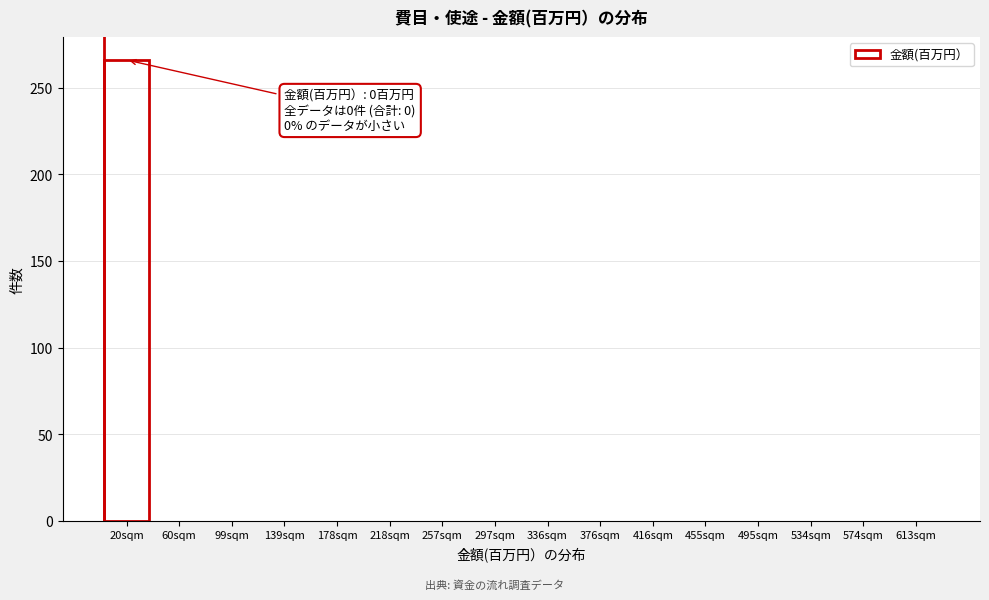

Reading left to right, transcribe all the data shown in this chart.

20sqm=266	60sqm=0	99sqm=0	139sqm=0	178sqm=0	218sqm=0	257sqm=0	297sqm=0	336sqm=0	376sqm=0	416sqm=0	455sqm=0	495sqm=0	534sqm=0	574sqm=0	613sqm=0